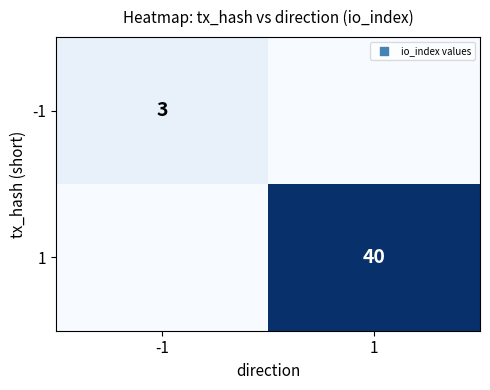

True or false: -1 has a value of 4 at -1.

False